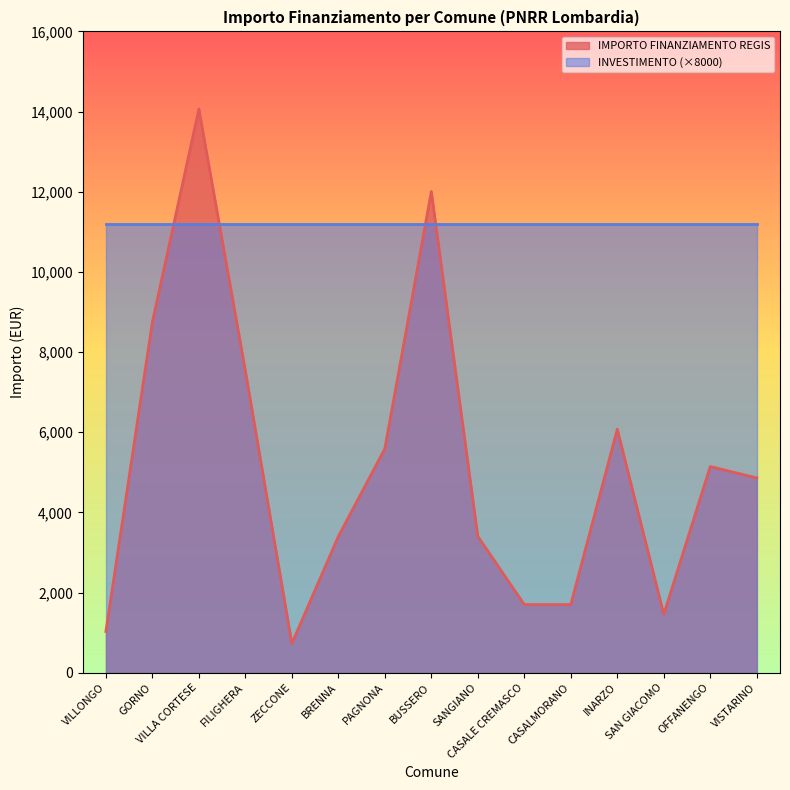

How many lines are shown in the chart?

2